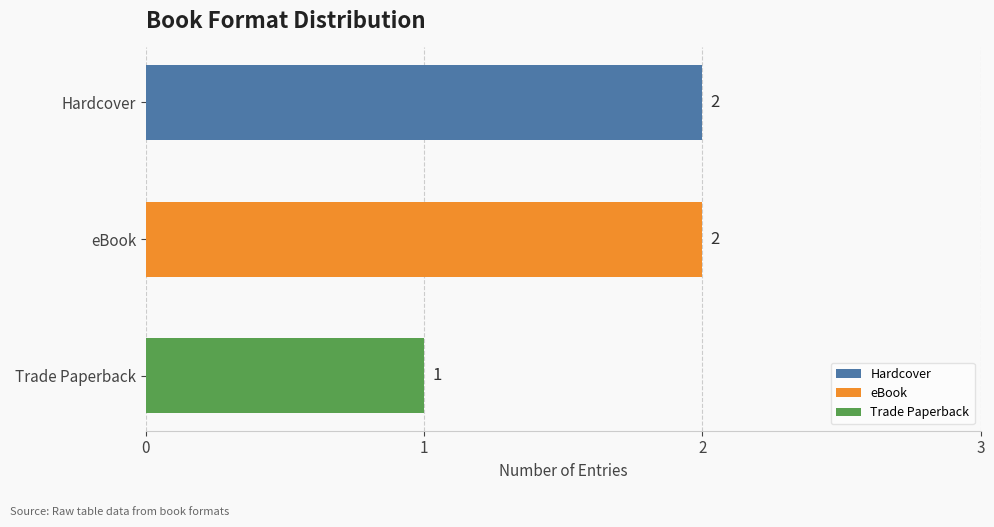

Reading top to bottom, extract all data points from this chart.

2	2	1